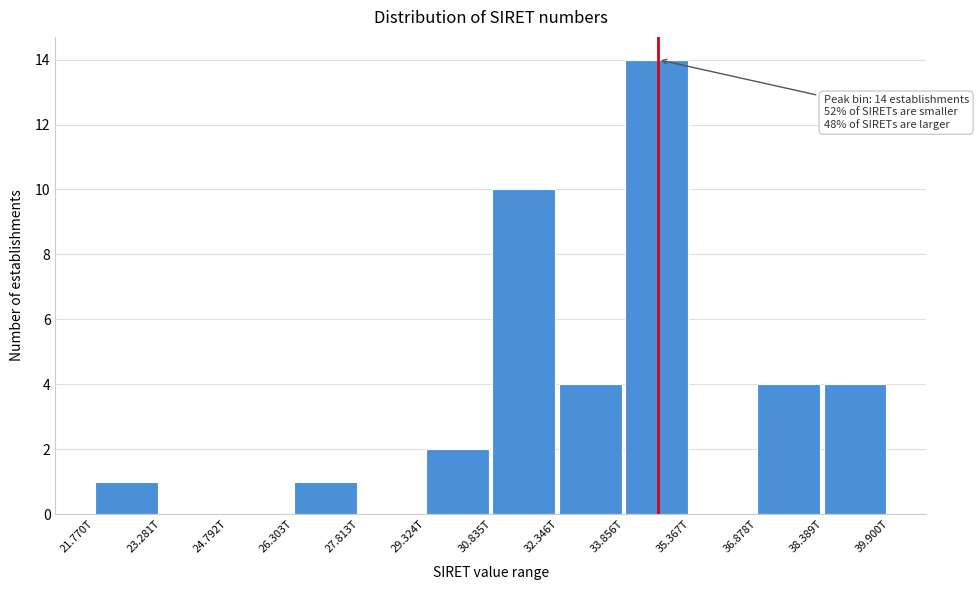

Reading right to left, extract all data points from this chart.

38.389T=4	36.878T=4	35.367T=0	33.856T=14	32.346T=4	30.835T=10	29.324T=2	27.813T=0	26.303T=1	24.792T=0	23.281T=0	21.770T=1